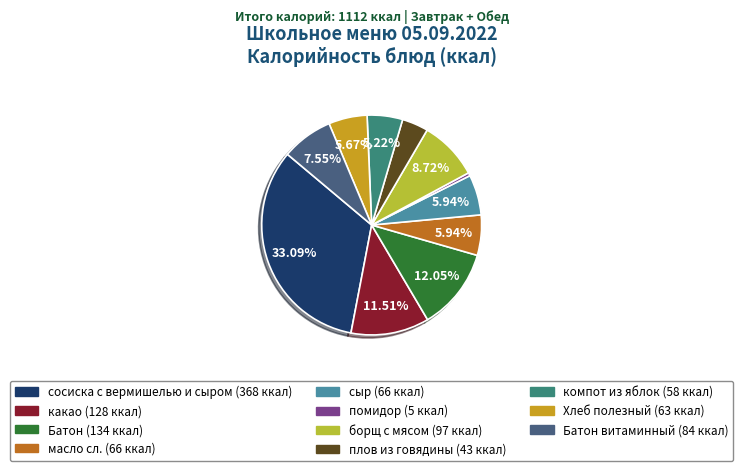

To the nearest percent, what is the difference between the largest and smallest slice percentages?

33%